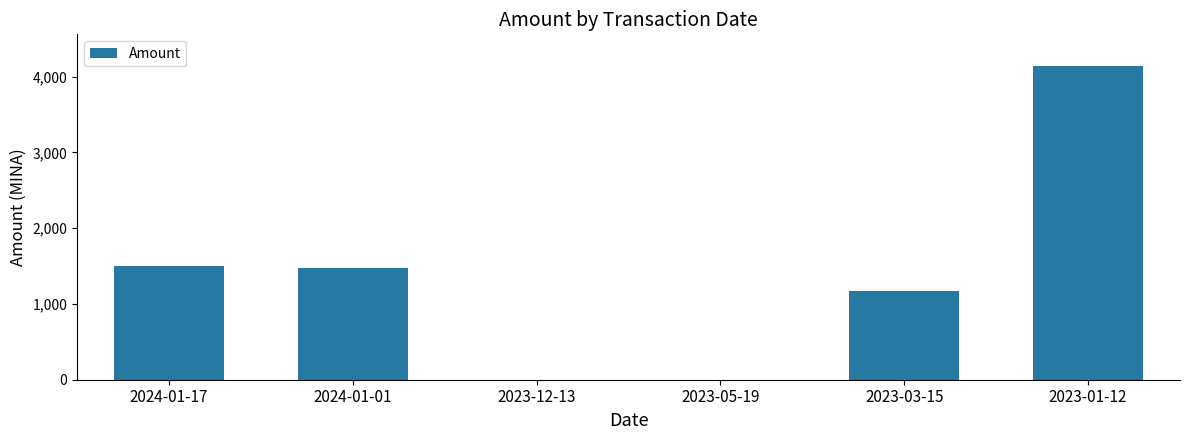

How many categories are shown in the chart?

6